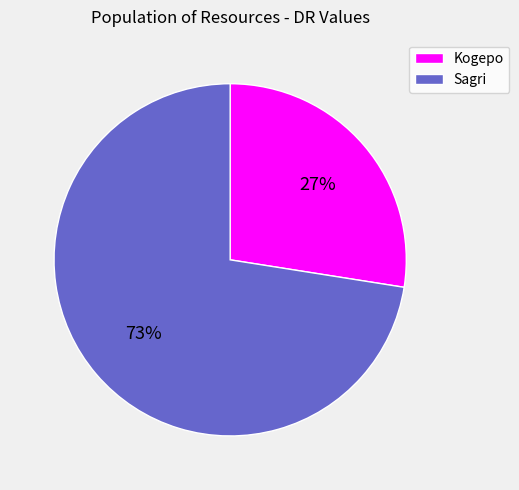

Which slice is the smallest?

Kogepo